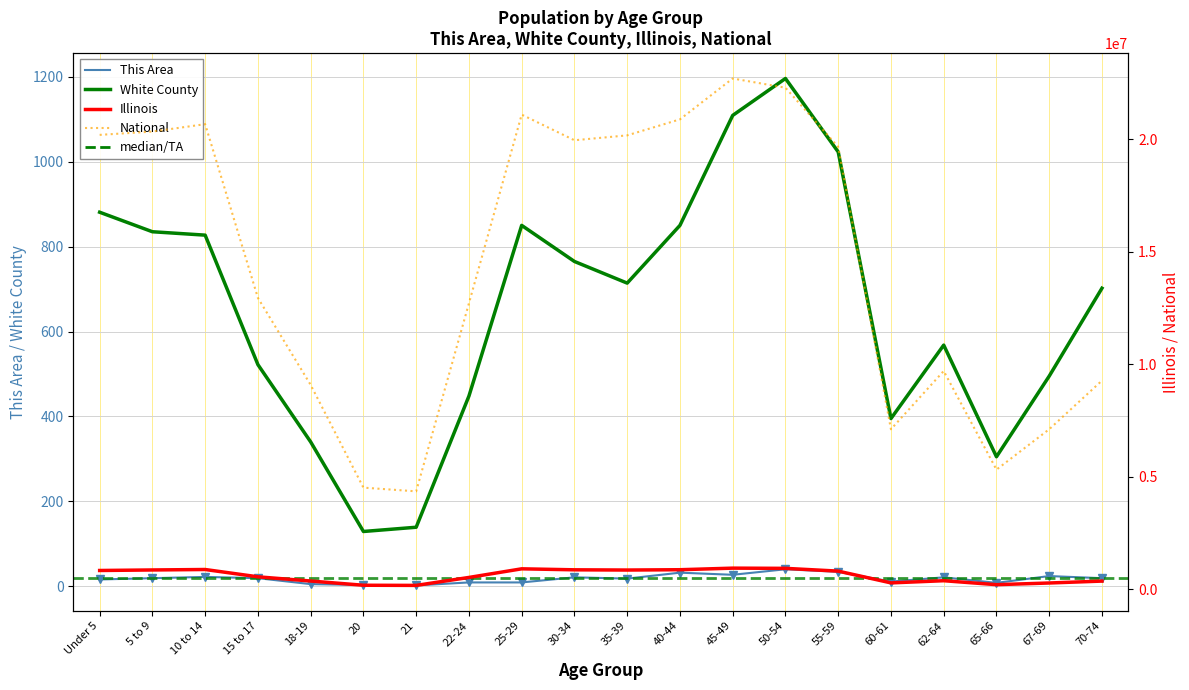

What is the smallest value displayed?

2